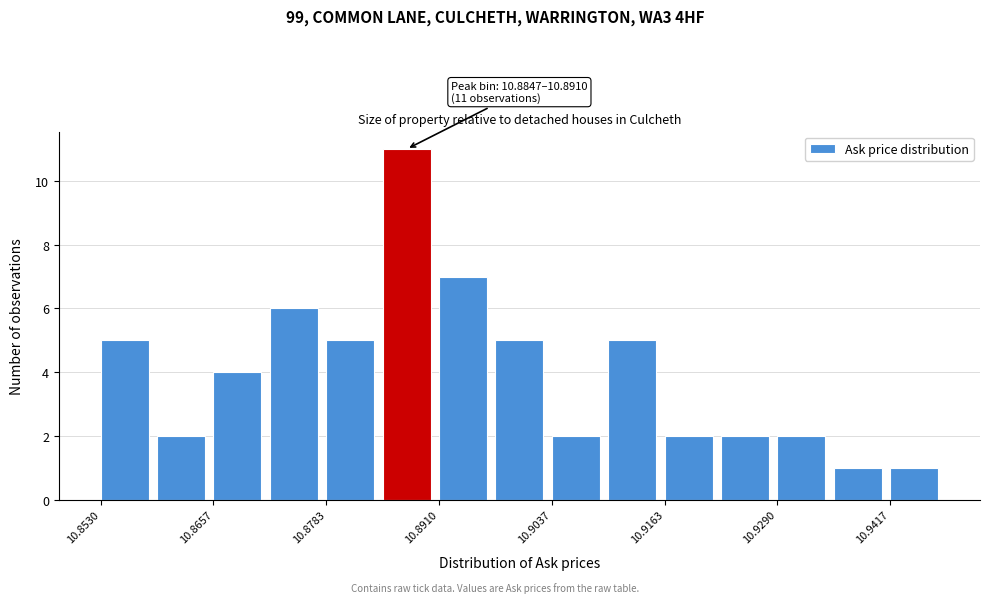

Around what value on the x-axis is the tallest bar? Give the approximate position of its centre, as read against the axis.

10.888